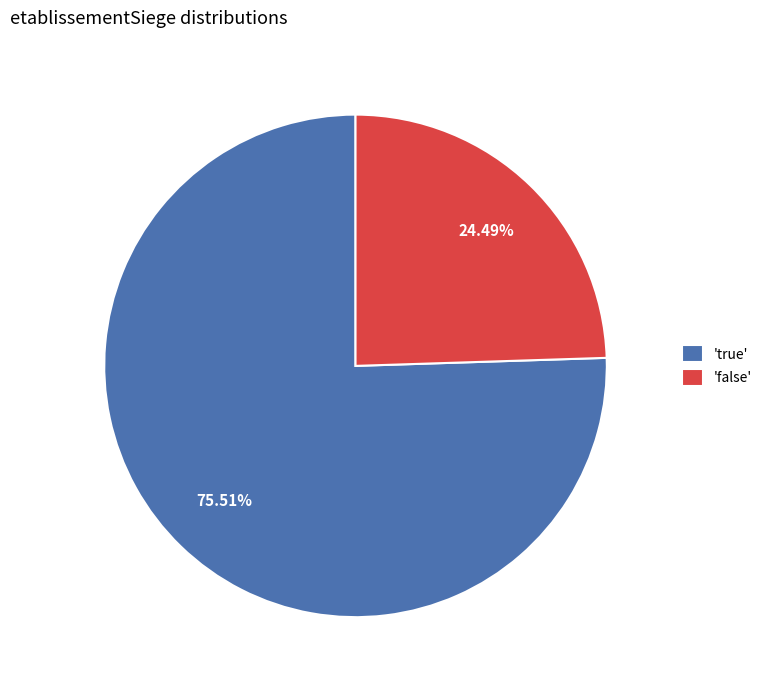

To the nearest percent, what is the difference between the largest and smallest slice percentages?

51%